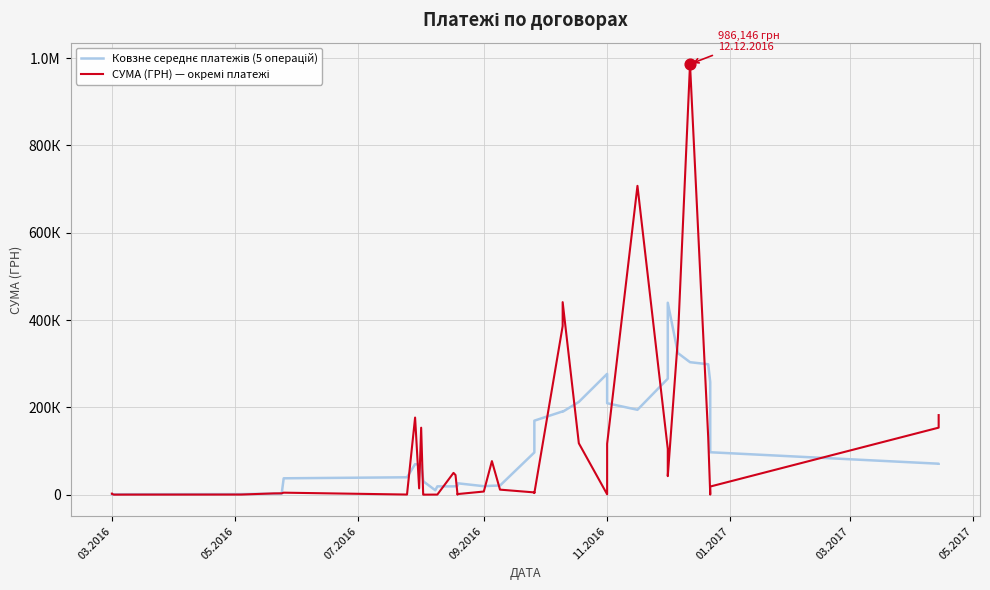

What are all the series names shown in the legend?

Ковзне середнє платежів (5 операцій), СУМА (ГРН) — окремі платежі